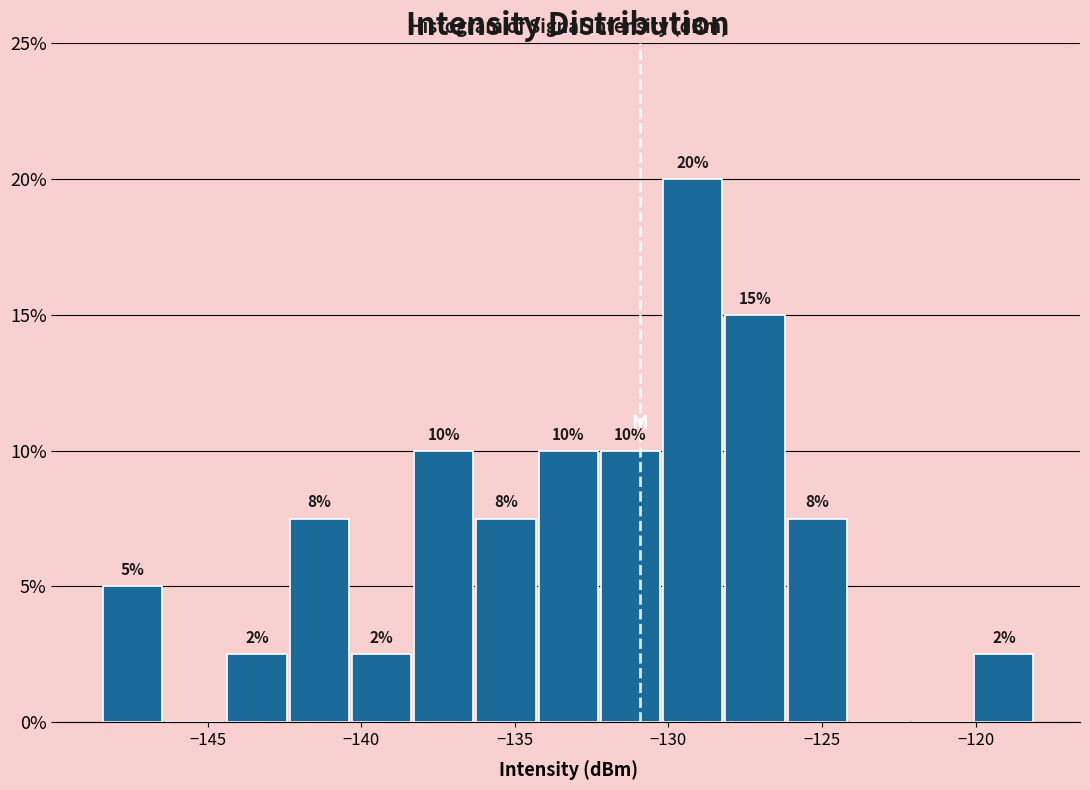

Which range on the x-axis has the tallest bar?

-130.0 to -128.0